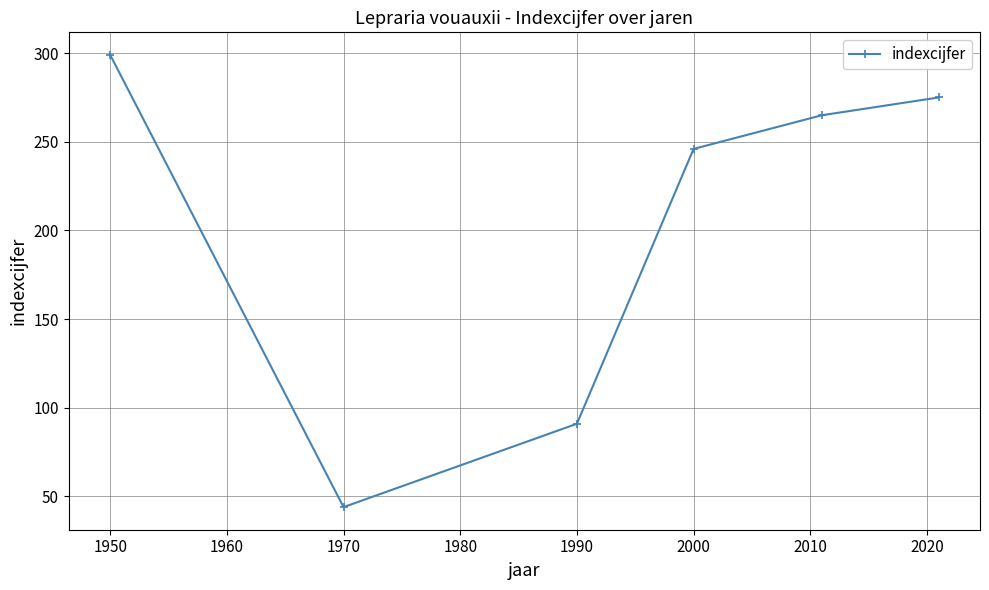

What is the greatest value displayed?

299